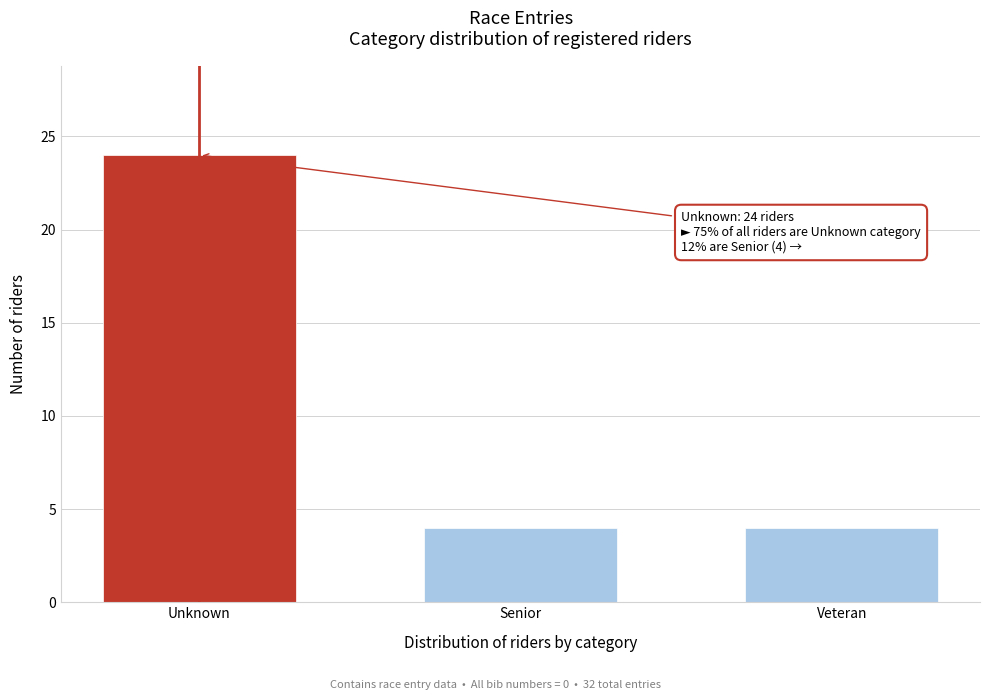

Reading right to left, what are all the values shown in this chart?

Veteran=4	Senior=4	Unknown=24